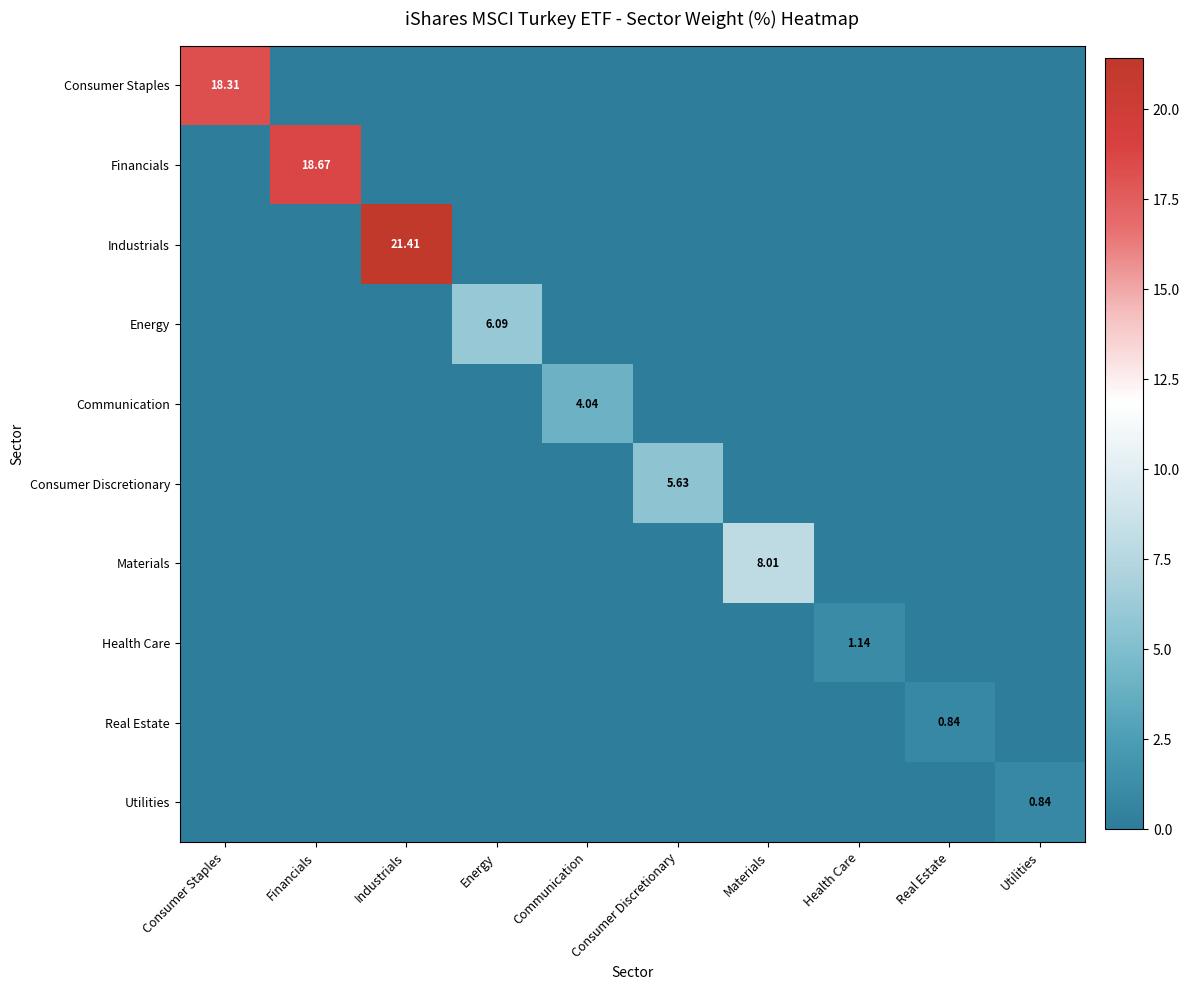

Which series has the largest total across all categories?

Industrials